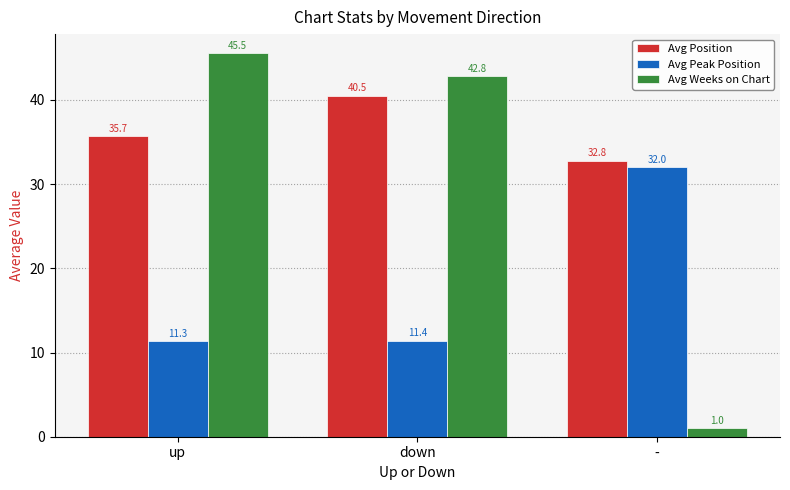

Which category has the lowest value in the Avg Peak Position series?

up